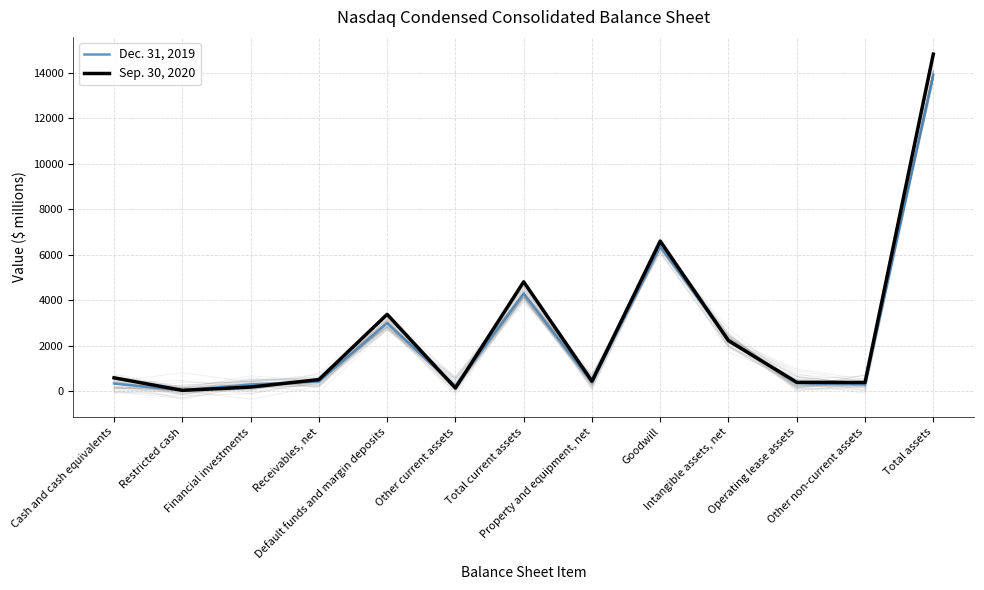

Reading left to right, list all the values displayed in this chart.

Dec. 31, 2019: Cash and cash equivalents=332	Restricted cash=30	Financial investments=291	Receivables, net=422	Default funds and margin deposits=2996	Other current assets=219	Total current assets=4290	Property and equipment, net=384	Goodwill=6366	Intangible assets, net=2249	Operating lease assets=346	Other non-current assets=289	Total assets=13924
Sep. 30, 2020: Cash and cash equivalents=584	Restricted cash=33	Financial investments=177	Receivables, net=504	Default funds and margin deposits=3378	Other current assets=134	Total current assets=4810	Property and equipment, net=435	Goodwill=6600	Intangible assets, net=2218	Operating lease assets=387	Other non-current assets=381	Total assets=14831